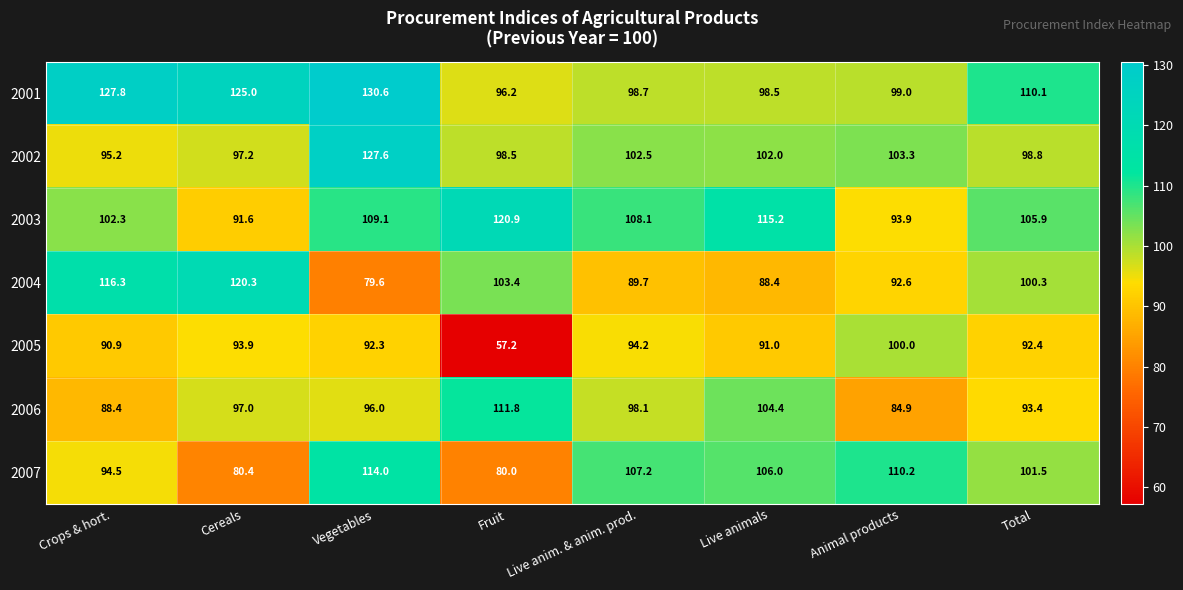

At which category is the sum across all series the highest?

Vegetables